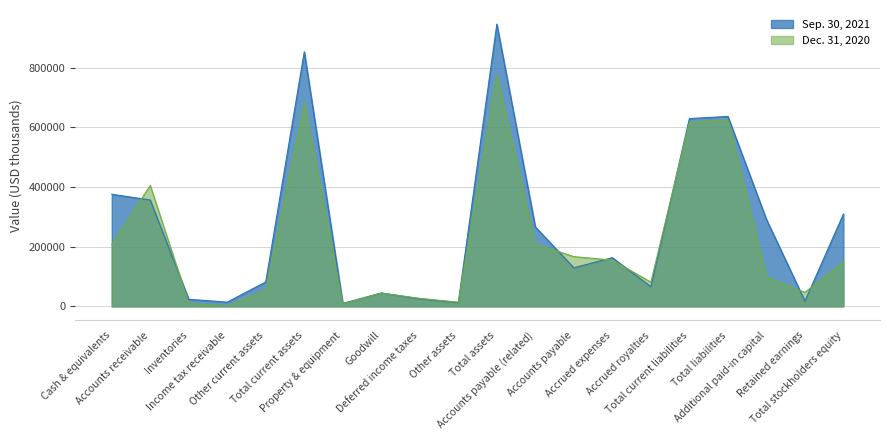

Which series has the largest range (max minus min)?

Sep. 30, 2021